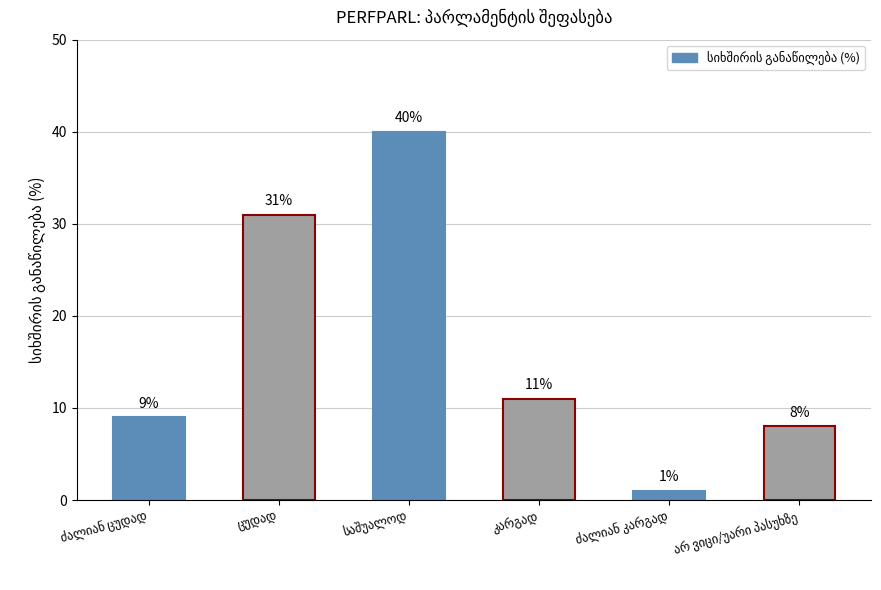

What is the sum of all values?

100